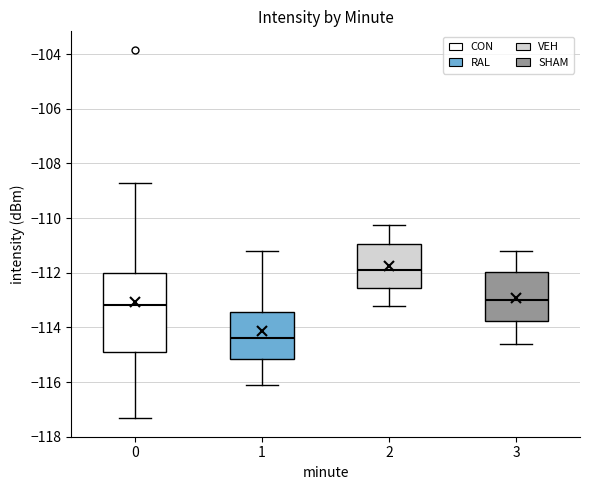

Which box's median line is the lowest?

1